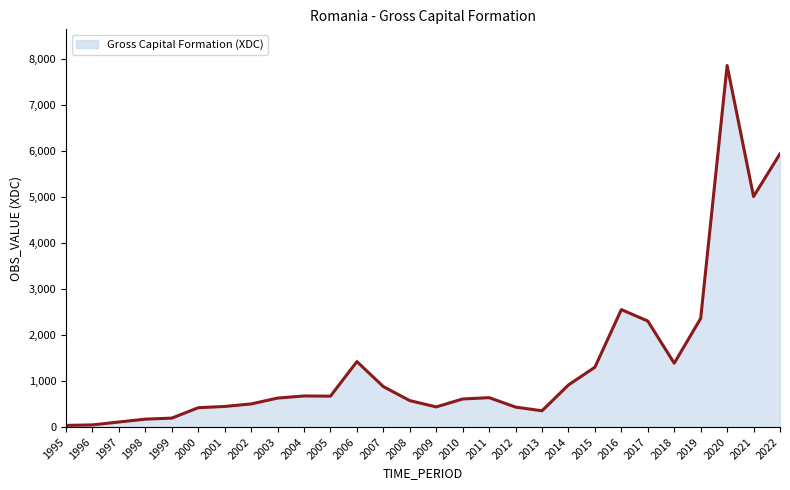

Is it true that the value at 2005 is 672.6?

True